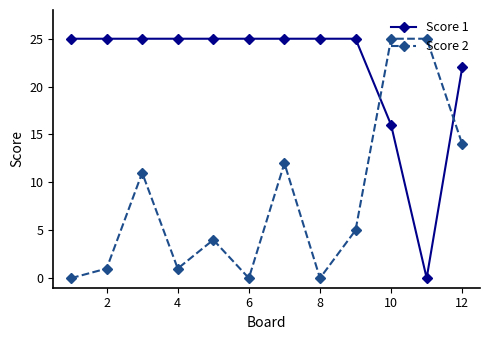

True or false: Score 2 has more than 1 interior local peaks.

True